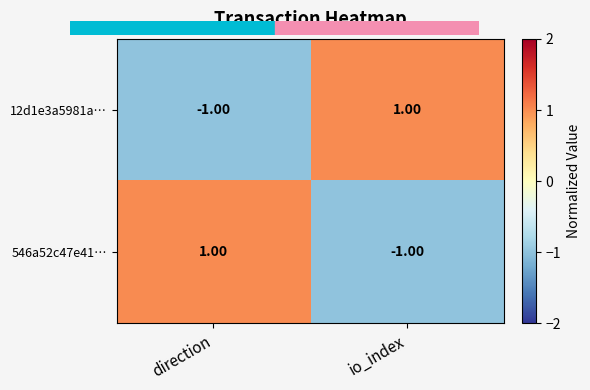

List the labels in order of 546a52c47e41… value, smallest first.

io_index, direction